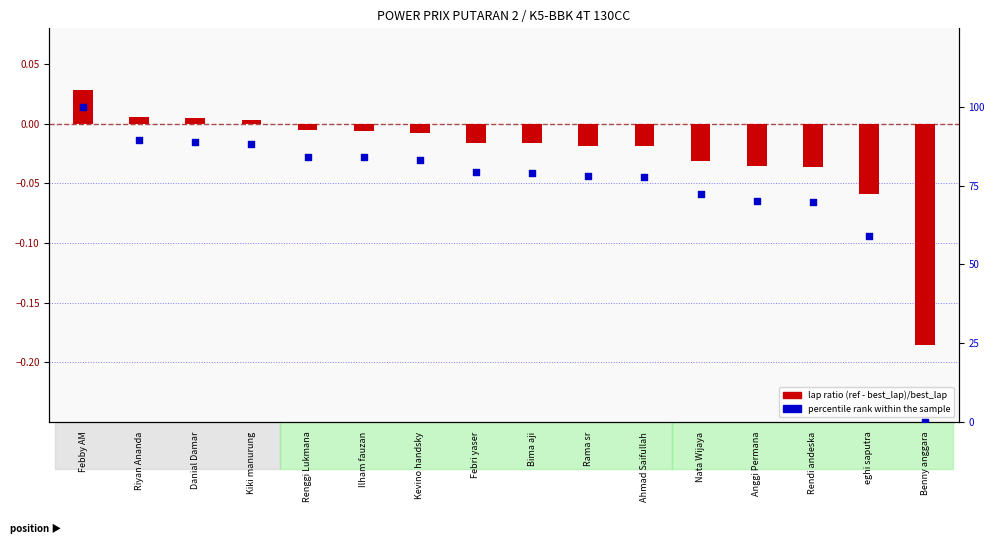

Which series contains the highest Y value?

percentile rank within the sample